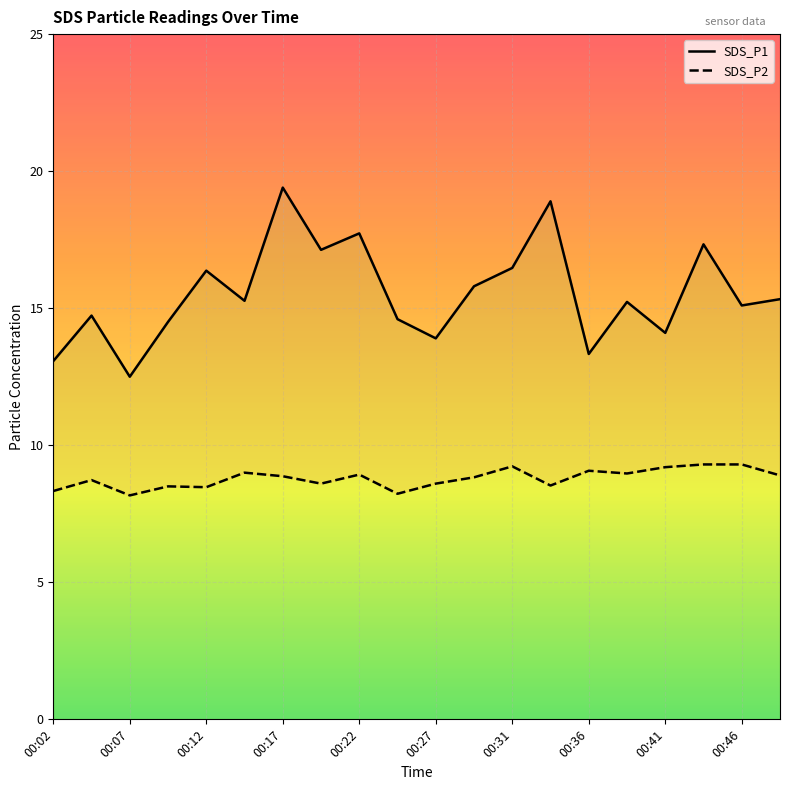

True or false: SDS_P1 and SDS_P2 intersect in this chart.

False